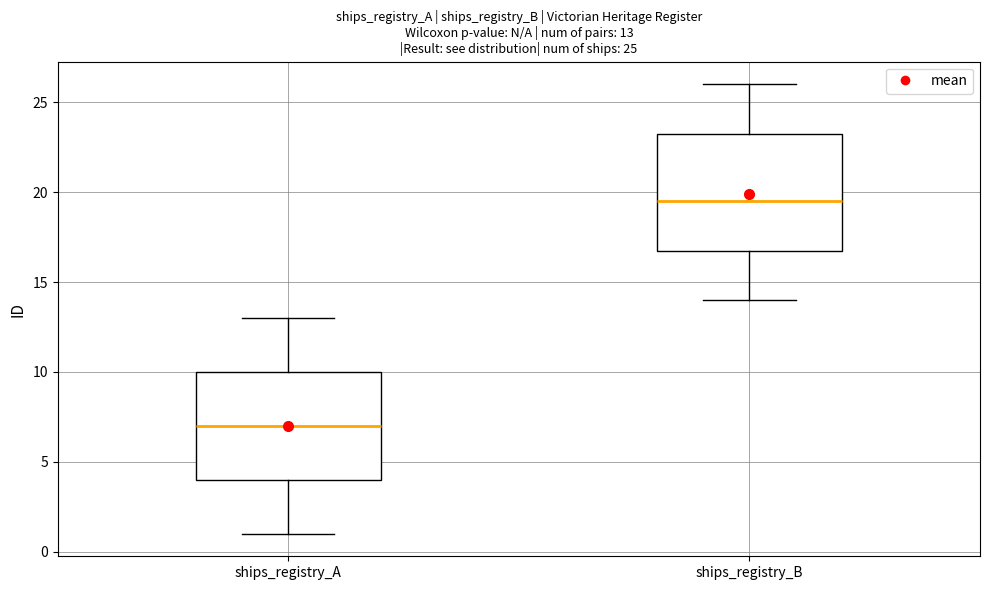

Which box is the tallest, from its lower edge to its upper edge?

ships_registry_B